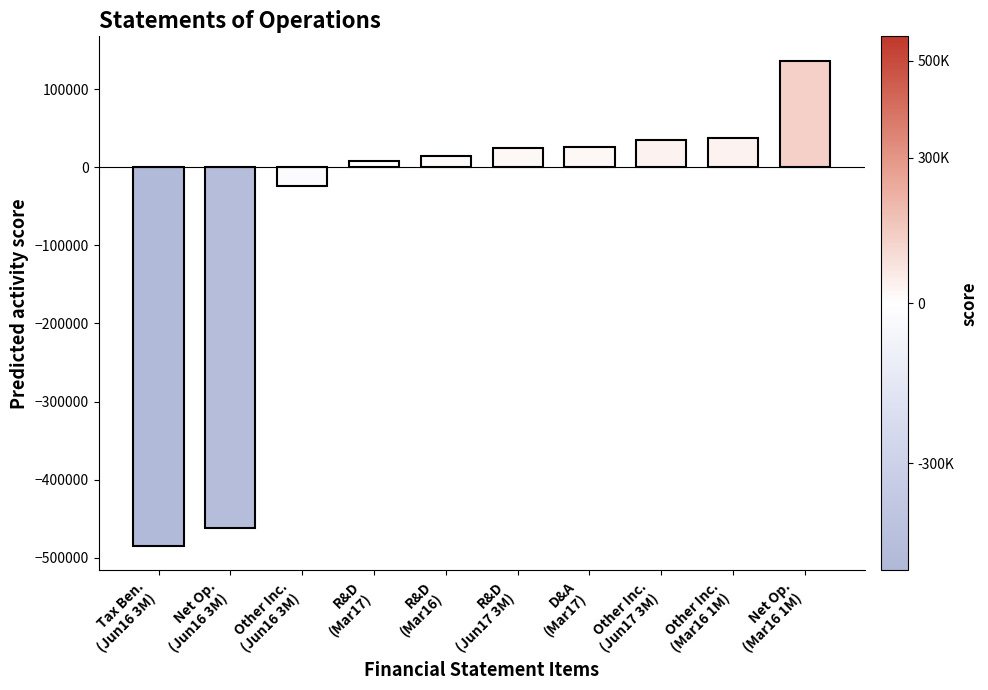

What is the sum of all values?

-688616